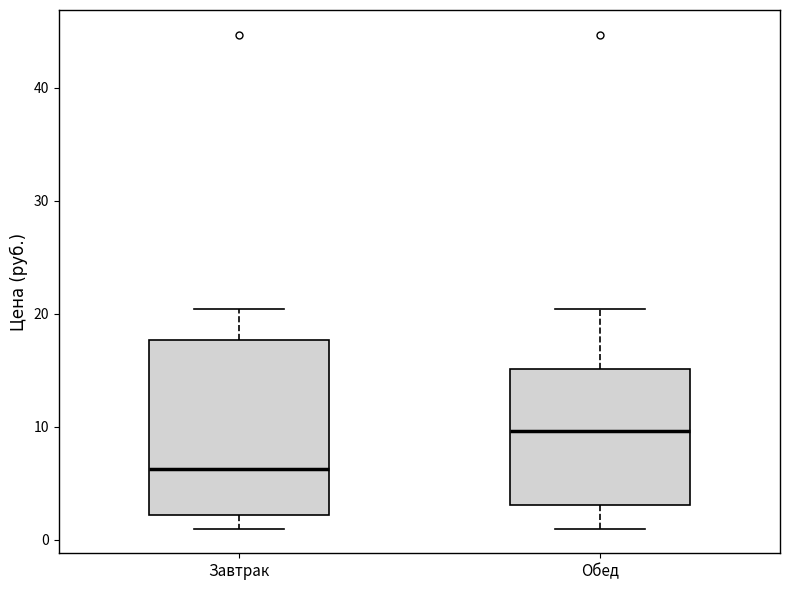

Reading left to right, read every box against the y-axis: the position of its median line, the range the box covers, and the ends of its whiskers. The values are not printed on the chart, so give them approximately, as read against the axis.

Завтрак: median 6, box 2 to 18, whiskers 1 to 20
Обед: median 10, box 3 to 15, whiskers 1 to 20